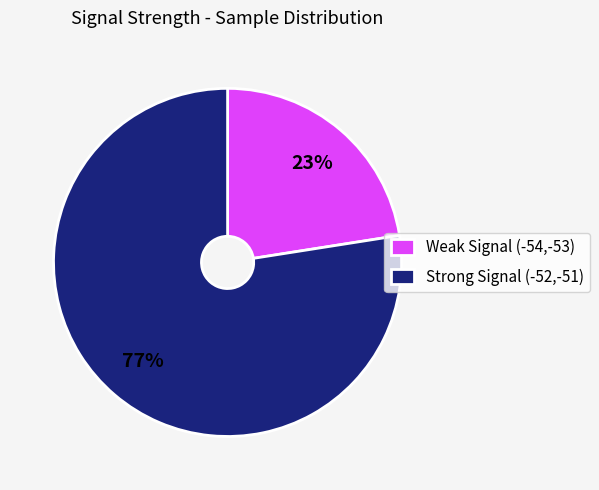

To the nearest percent, what percentage of the pie is Weak Signal (-54,-53)?

23%